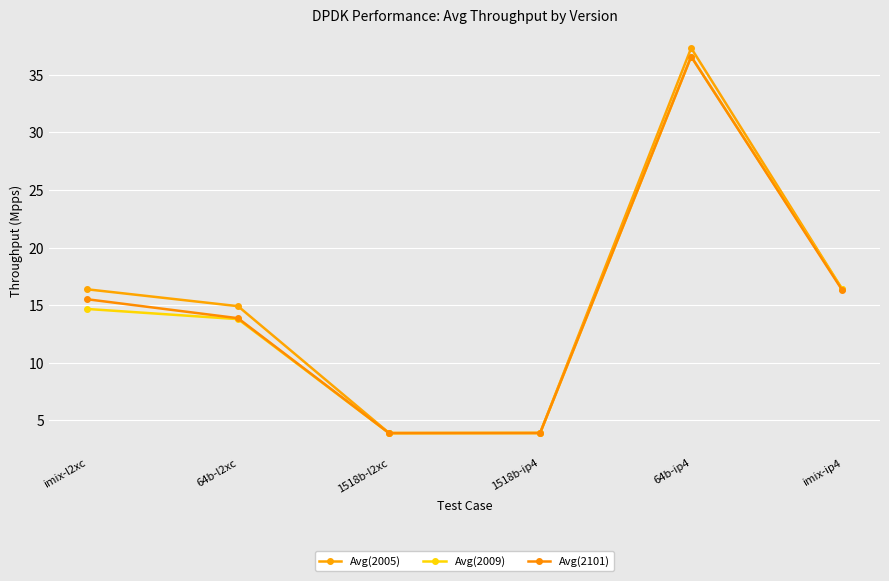

How many data points in Avg(2101) are above 15?

3